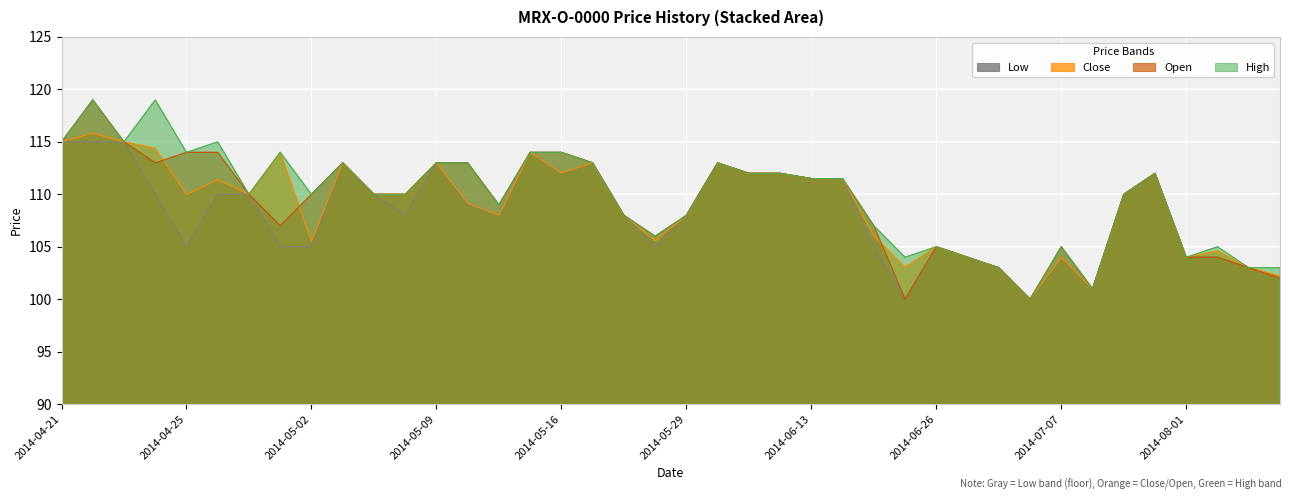

At how many categories does at least one series exceed 116?

2